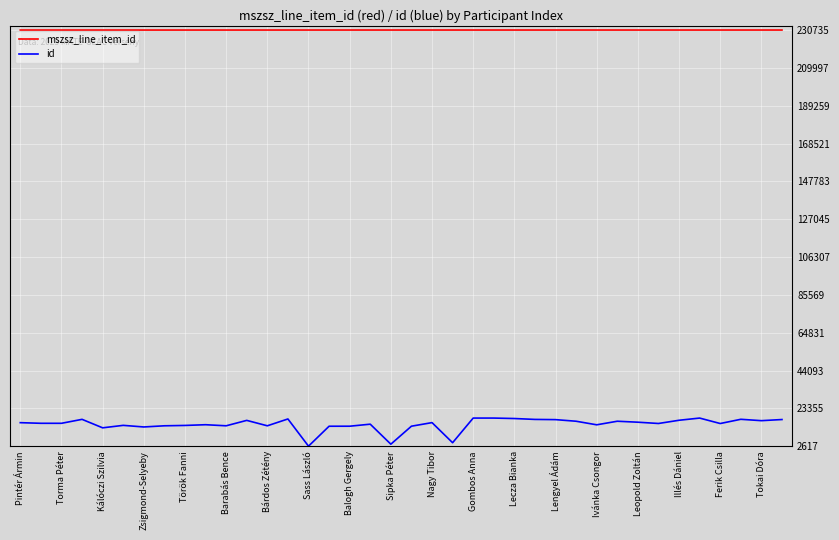

What is the maximum value for mszsz_line_item_id?

230735